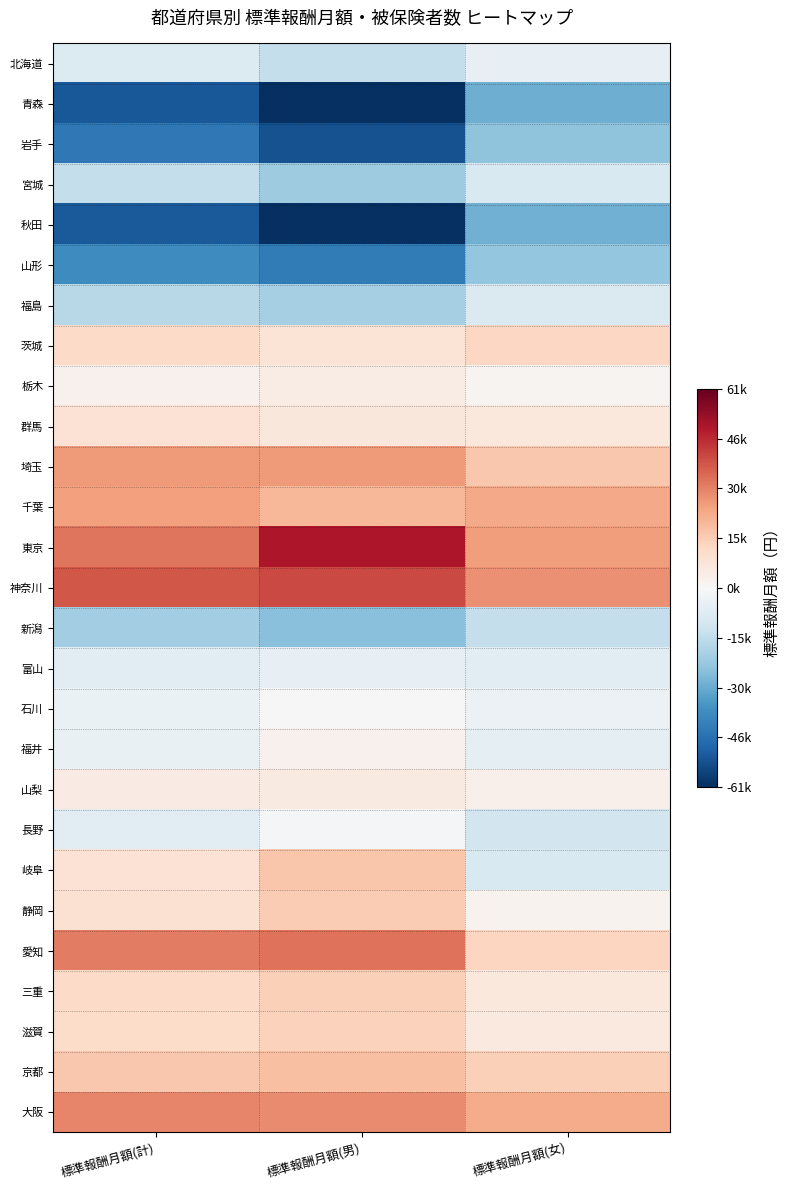

Reading right to left, list all the values displayed in this chart.

北海道: 標準報酬月額(女)=-5069.4	標準報酬月額(男)=-14374.4	標準報酬月額(計)=-8223.1
青森: 標準報酬月額(女)=-29948.4	標準報酬月額(男)=-60889.4	標準報酬月額(計)=-51509.1
岩手: 標準報酬月額(女)=-24357.4	標準報酬月額(男)=-53174.4	標準報酬月額(計)=-43690.1
宮城: 標準報酬月額(女)=-9143.4	標準報酬月額(男)=-21569.4	標準報酬月額(計)=-14279.1
秋田: 標準報酬月額(女)=-29465.4	標準報酬月額(男)=-60593.4	標準報酬月額(計)=-51169.1
山形: 標準報酬月額(女)=-23740.4	標準報酬月額(男)=-42512.4	標準報酬月額(計)=-38186.1
福島: 標準報酬月額(女)=-9034.4	標準報酬月額(男)=-20312.4	標準報酬月額(計)=-16747.1
茨城: 標準報酬月額(女)=12503.6	標準報酬月額(男)=8349.6	標準報酬月額(計)=11627.9
栃木: 標準報酬月額(女)=1883.6	標準報酬月額(男)=4390.6	標準報酬月額(計)=2727.9
群馬: 標準報酬月額(女)=6266.6	標準報酬月額(男)=6905.6	標準報酬月額(計)=8671.9
埼玉: 標準報酬月額(女)=16397.6	標準報酬月額(男)=25756.6	標準報酬月額(計)=26135.9
千葉: 標準報酬月額(女)=23110.6	標準報酬月額(男)=20396.6	標準報酬月額(計)=25031.9
東京: 標準報酬月額(女)=25402.6	標準報酬月額(男)=49049.6	標準報酬月額(計)=32425.9
神奈川: 標準報酬月額(女)=27647.6	標準報酬月額(男)=40117.6	標準報酬月額(計)=37663.9
新潟: 標準報酬月額(女)=-14519.4	標準報酬月額(男)=-25575.4	標準報酬月額(計)=-21370.1
富山: 標準報酬月額(女)=-6190.4	標準報酬月額(男)=-4825.4	標準報酬月額(計)=-6534.1
石川: 標準報酬月額(女)=-3331.4	標準報酬月額(男)=203.6	標準報酬月額(計)=-3892.1
福井: 標準報酬月額(女)=-5857.4	標準報酬月額(男)=2731.6	標準報酬月額(計)=-4578.1
山梨: 標準報酬月額(女)=3024.6	標準報酬月額(男)=5527.6	標準報酬月額(計)=4844.9
長野: 標準報酬月額(女)=-11161.4	標準報酬月額(男)=-1280.4	標準報酬月額(計)=-6861.1
岐阜: 標準報酬月額(女)=-9362.4	標準報酬月額(男)=16983.6	標準報酬月額(計)=8698.9
静岡: 標準報酬月額(女)=2091.6	標準報酬月額(男)=15383.6	標準報酬月額(計)=9096.9
愛知: 標準報酬月額(女)=13082.6	標準報酬月額(男)=33216.6	標準報酬月額(計)=31235.9
三重: 標準報酬月額(女)=6450.6	標準報酬月額(男)=14739.6	標準報酬月額(計)=11437.9
滋賀: 標準報酬月額(女)=5823.6	標準報酬月額(男)=14234.6	標準報酬月額(計)=11240.9
京都: 標準報酬月額(女)=14684.6	標準報酬月額(男)=18147.6	標準報酬月額(計)=16567.9
大阪: 標準報酬月額(女)=22810.6	標準報酬月額(男)=28971.6	標準報酬月額(計)=29630.9